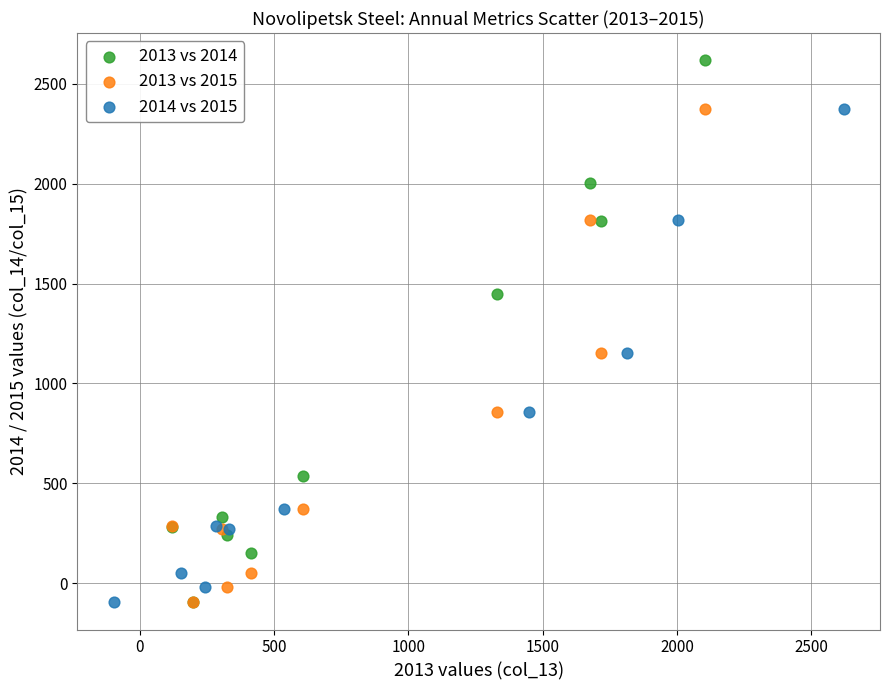

Which series has the widest spread of Y values?

2013 vs 2014